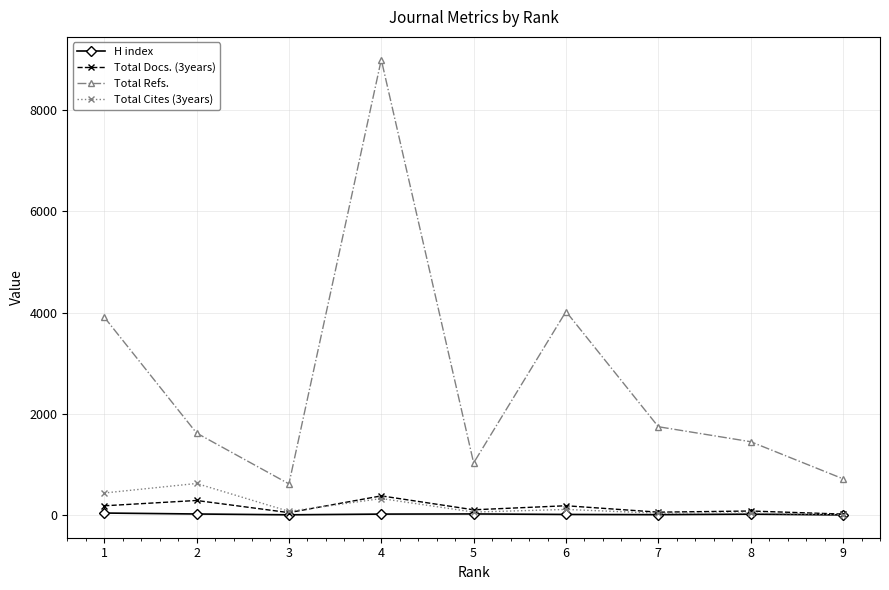

How many lines are shown in the chart?

4